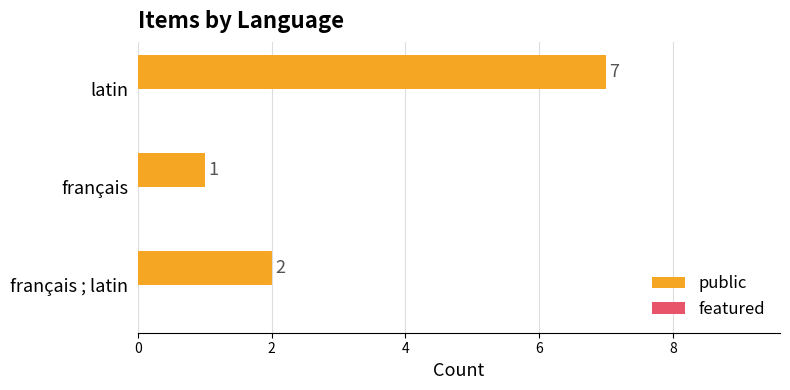

At which category does the chart reach its peak across all series?

latin